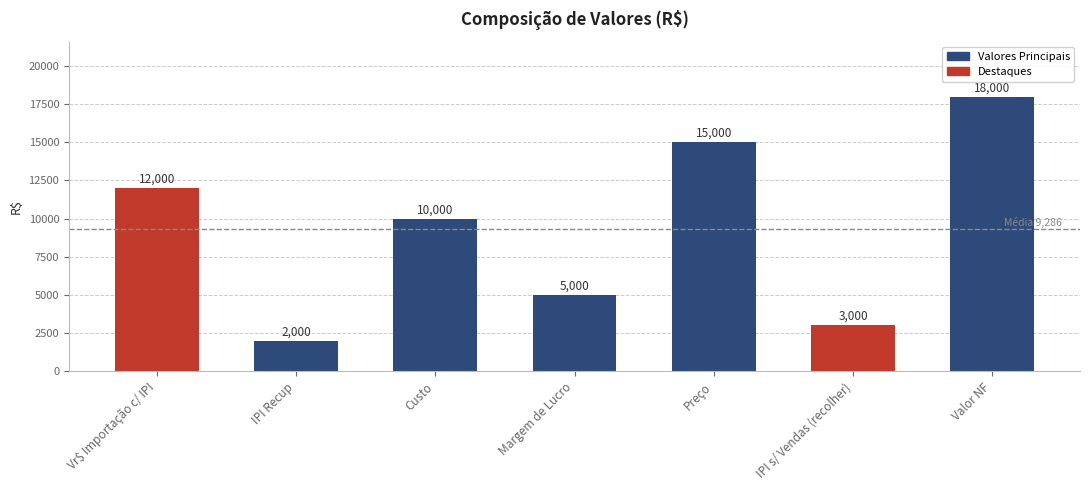

Is it true that the value at Preço is 15000?

True